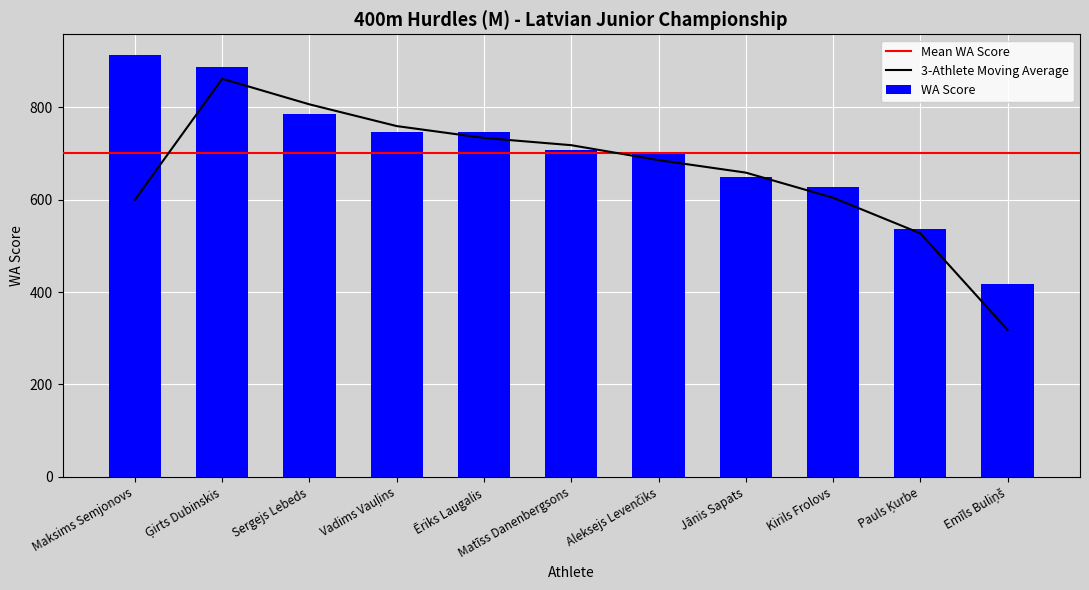

The chart shows a value of 708 at Matīss Danenbergsons. True or false?

True